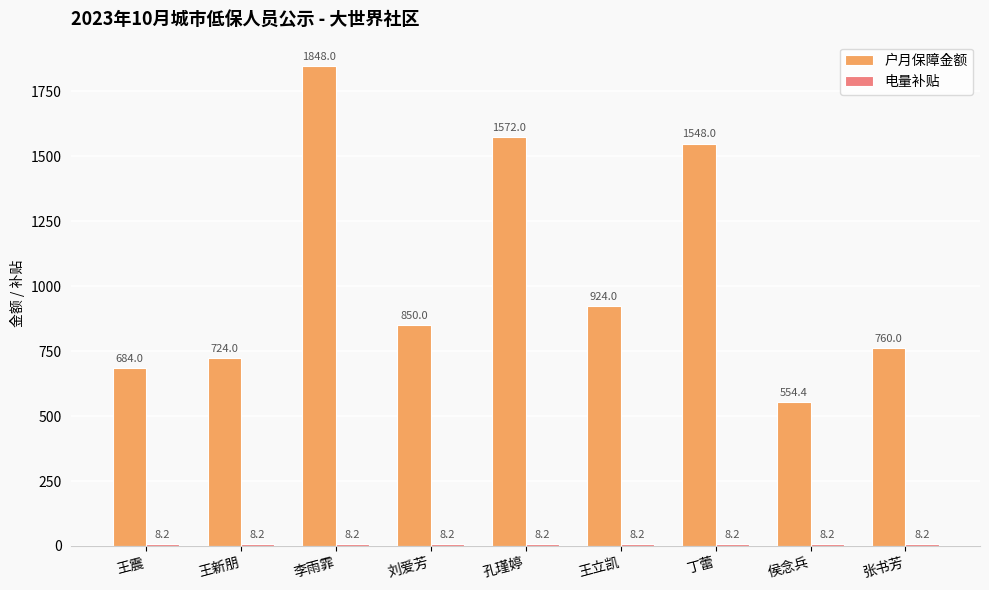

The 户月保障金额 series shows 1104.4 at 王震. True or false?

False